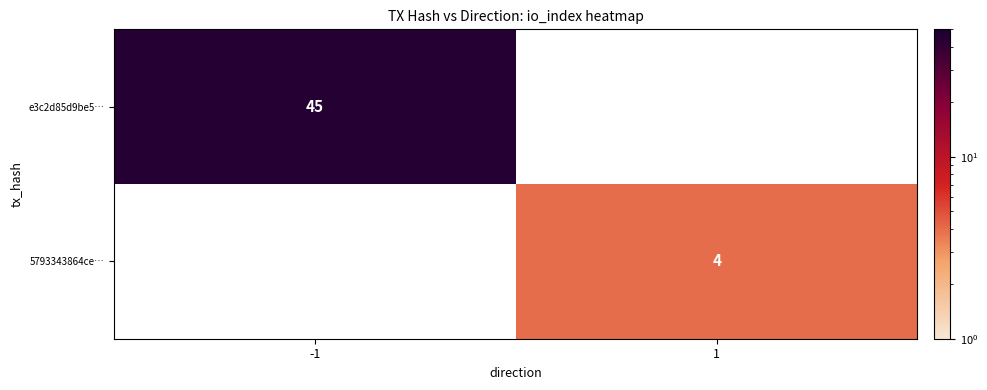

Is the value of e3c2d85d9be5… at -1 greater than the value of 5793343864ce… at 1?

Yes